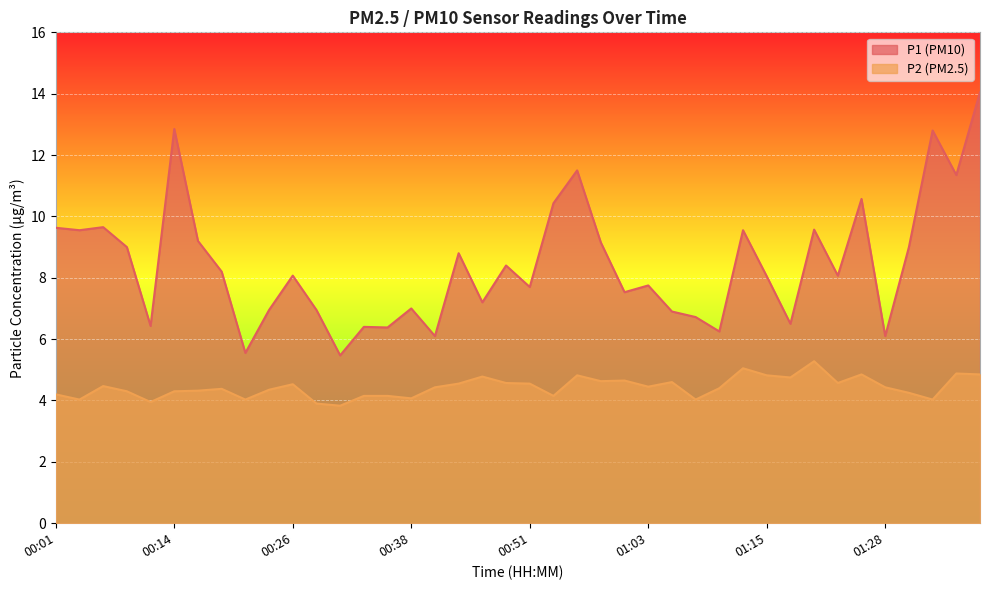

What is the average value of the P1 series?

8.4